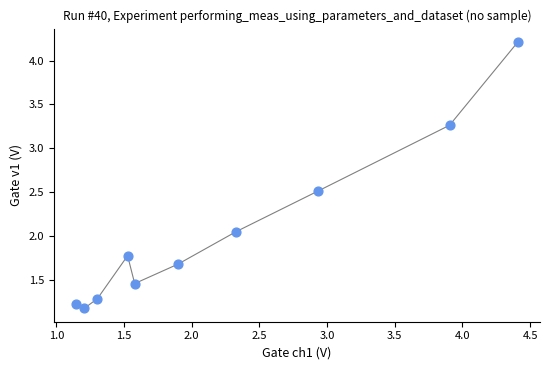

What is the average X value?

2.2